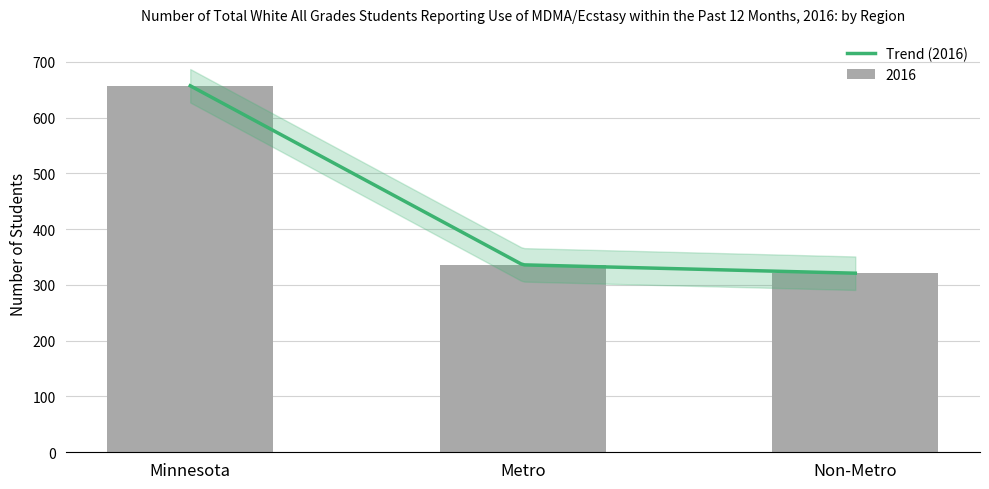

Reading left to right, list all the values displayed in this chart.

657	336	321